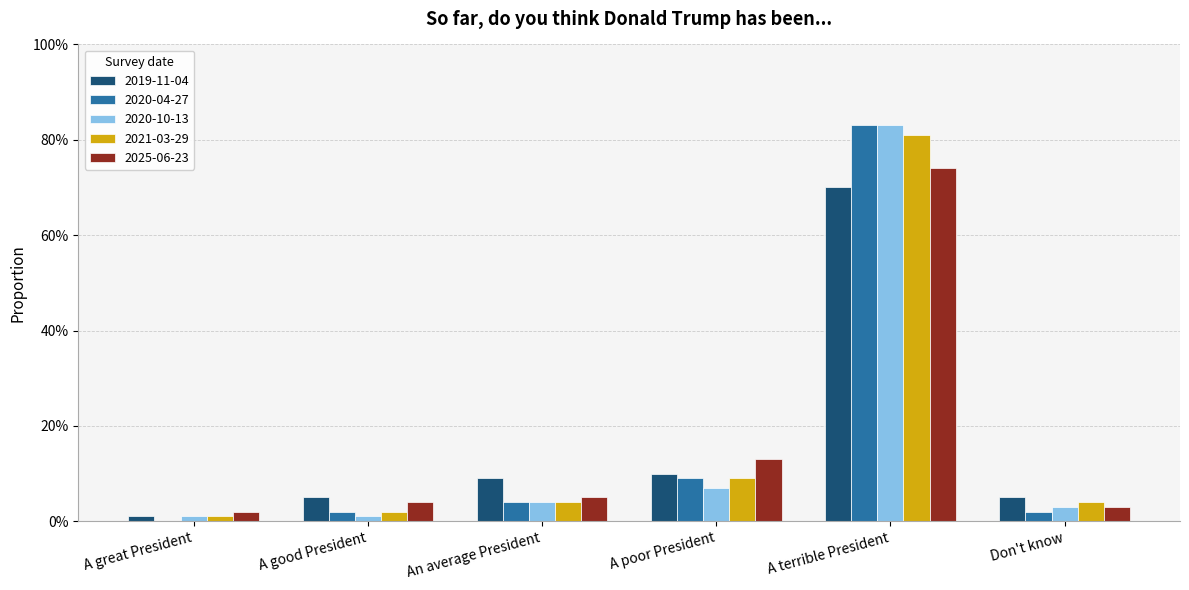

At how many categories does at least one series exceed 0?

6